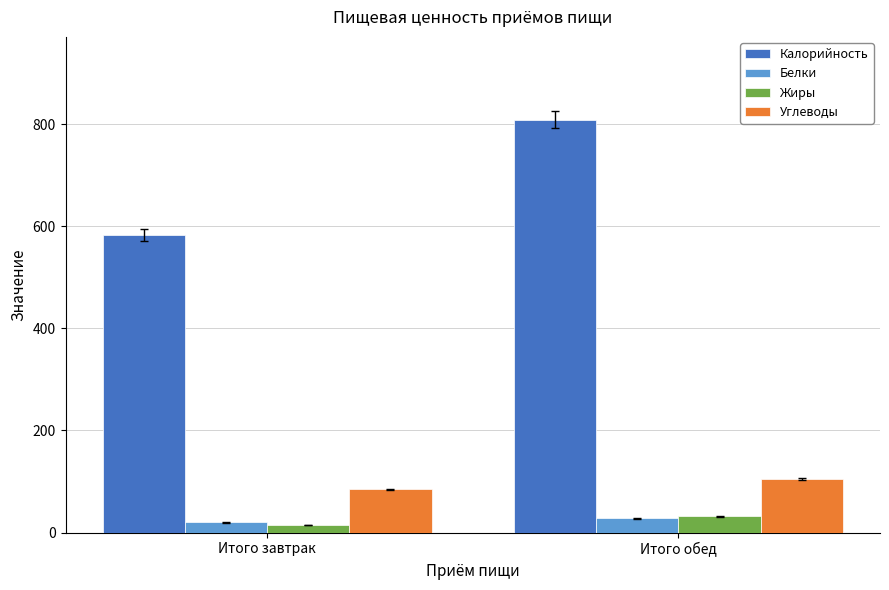

List the labels in order of Калорийность value, smallest first.

Итого завтрак, Итого обед